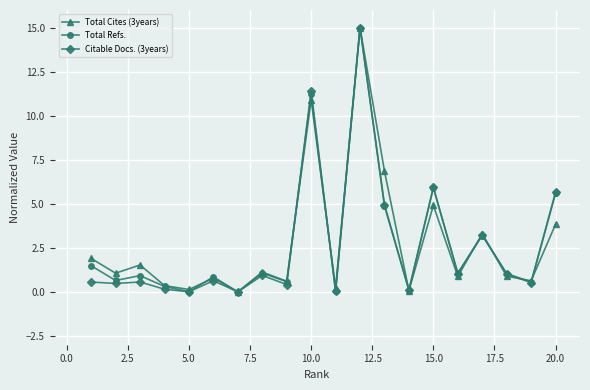

What is the value of the Citable Docs. (3years) point at the 1st from the left?

0.6